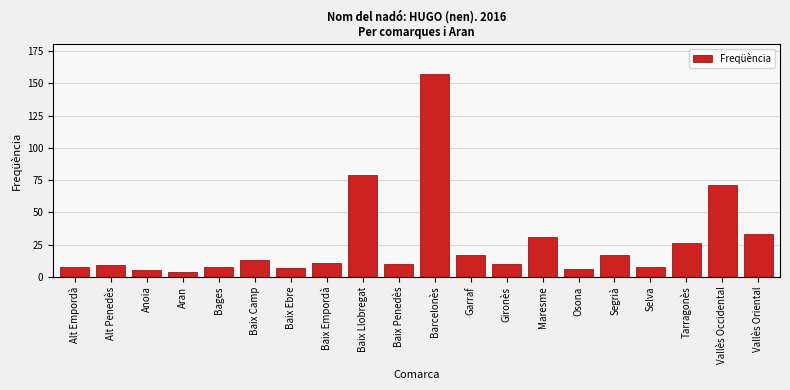

Reading left to right, transcribe all the data shown in this chart.

8	9	5	4	8	13	7	11	79	10	157	17	10	31	6	17	8	26	71	33